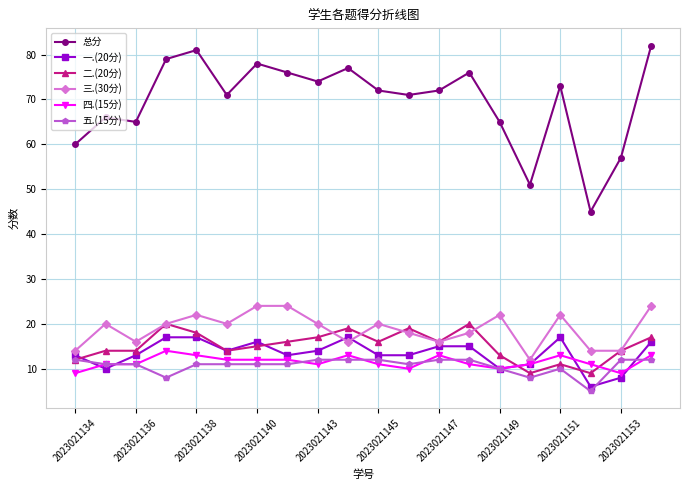

What is the lowest value of the 总分 series?

45